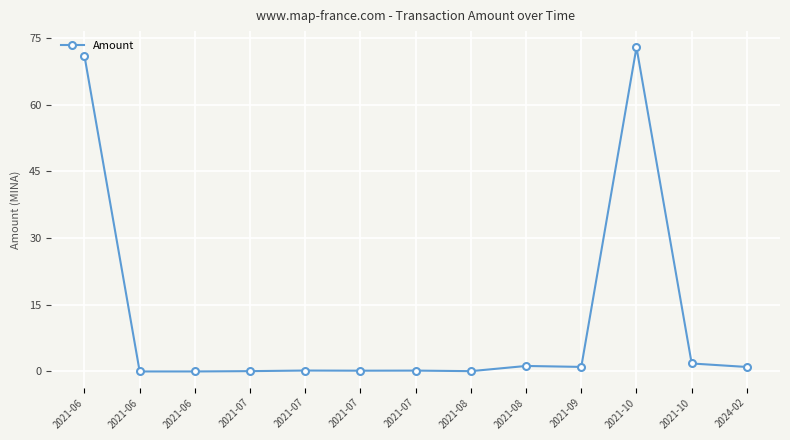

How many categories are shown in the chart?

13